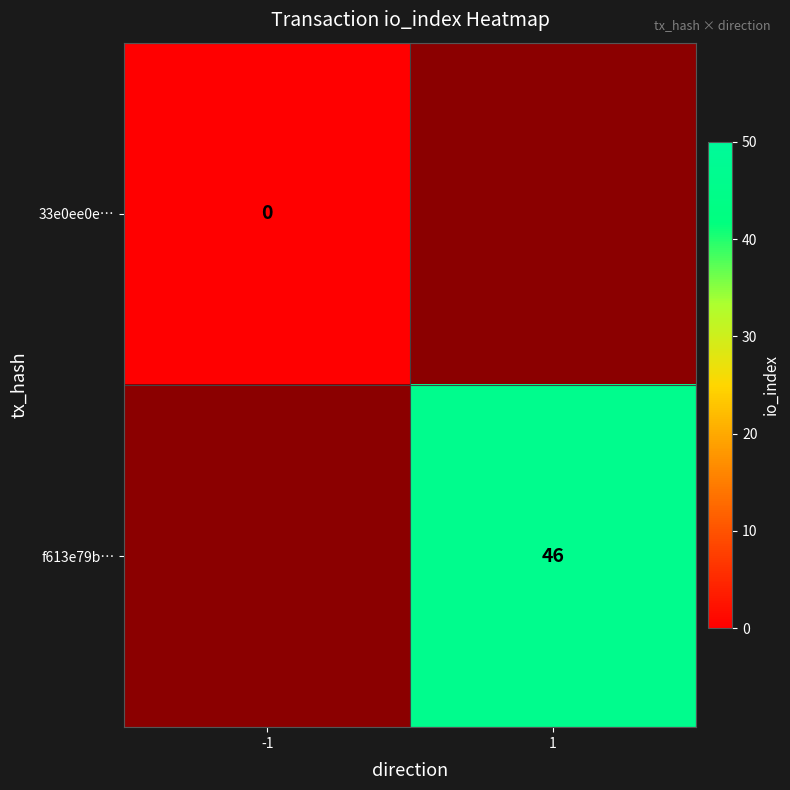

The f613e79b… series shows 14 at 1. True or false?

False